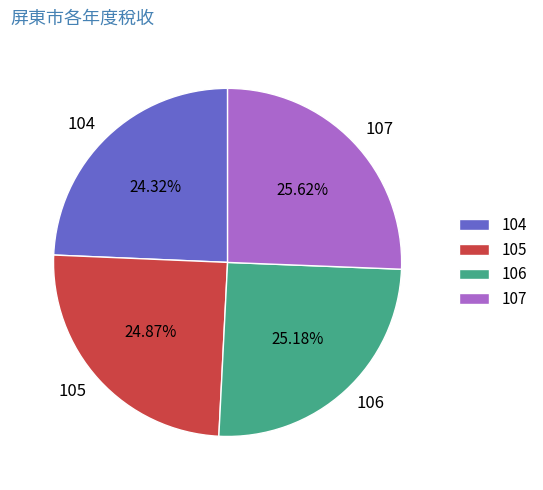

Approximately how many times larger is the value at 105 compared to 104?

1.0